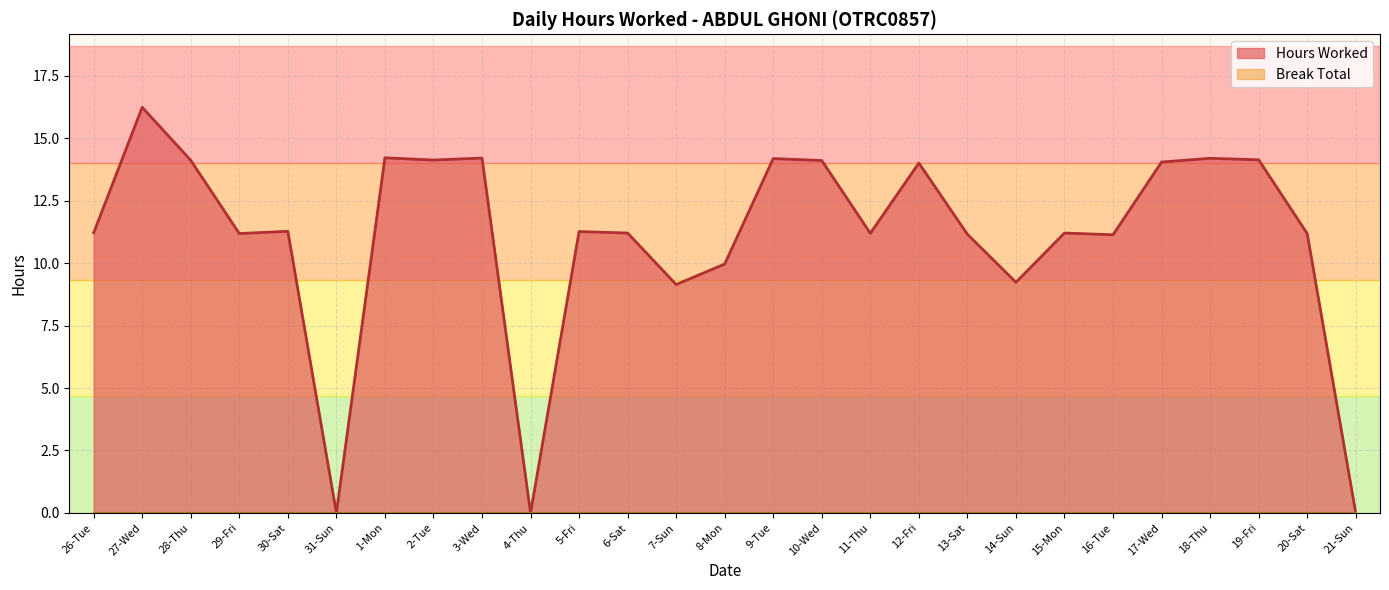

Reading left to right, transcribe all the data shown in this chart.

26-Tue=11.2	27-Wed=16.2	28-Thu=14.1	29-Fri=11.2	30-Sat=11.3	31-Sun=0.0	1-Mon=14.2	2-Tue=14.1	3-Wed=14.2	4-Thu=0.0	5-Fri=11.3	6-Sat=11.2	7-Sun=9.1	8-Mon=10.0	9-Tue=14.2	10-Wed=14.1	11-Thu=11.2	12-Fri=14.0	13-Sat=11.2	14-Sun=9.2	15-Mon=11.2	16-Tue=11.1	17-Wed=14.0	18-Thu=14.2	19-Fri=14.1	20-Sat=11.2	21-Sun=0.0